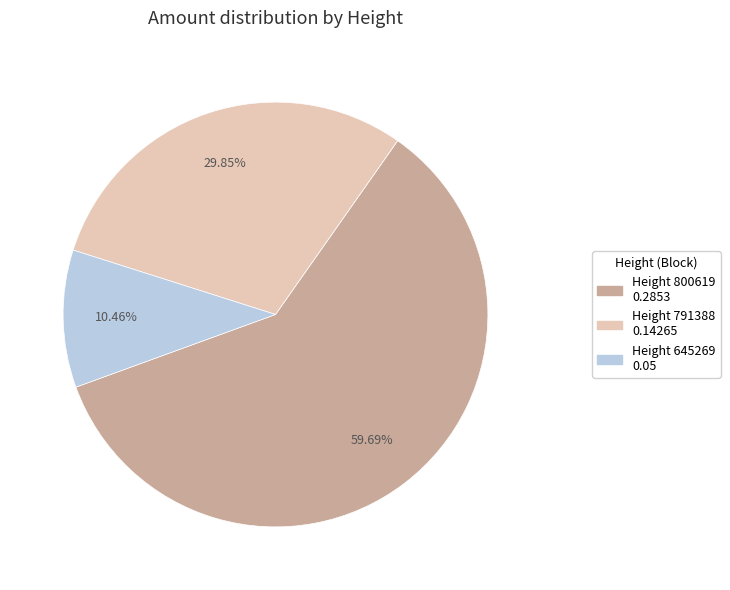

Does any single category account for the majority?

Yes